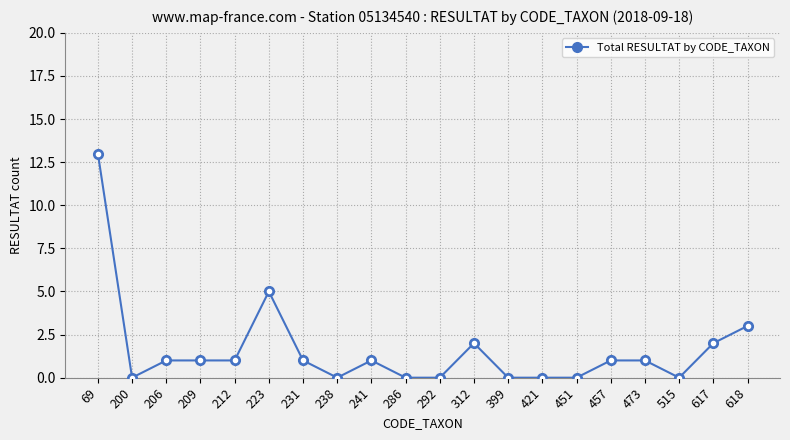

What is the difference between the second highest and minimum values?

5